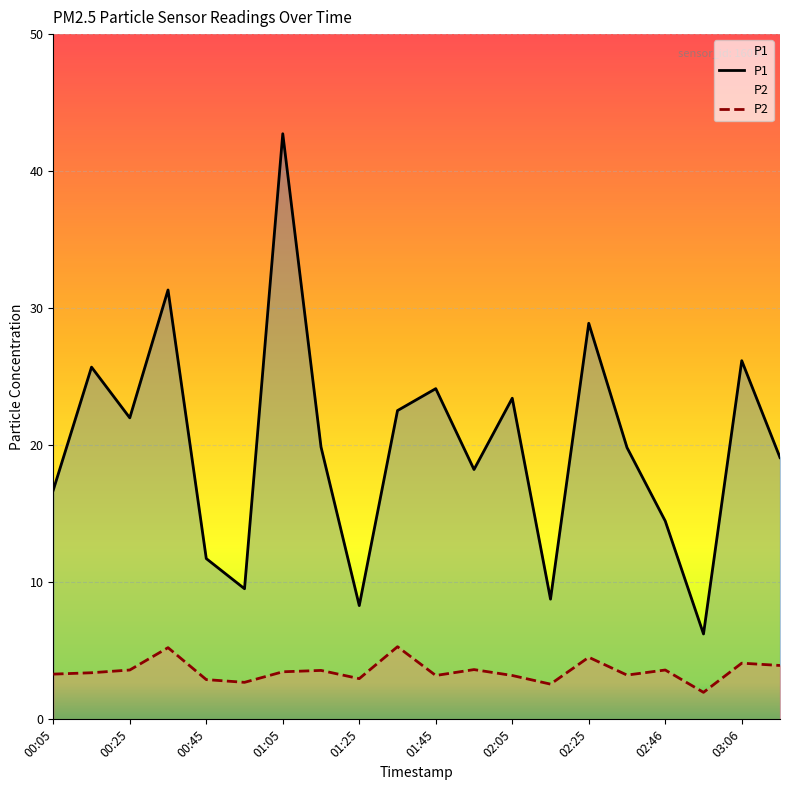

True or false: P1 and P2 cross at least once.

False